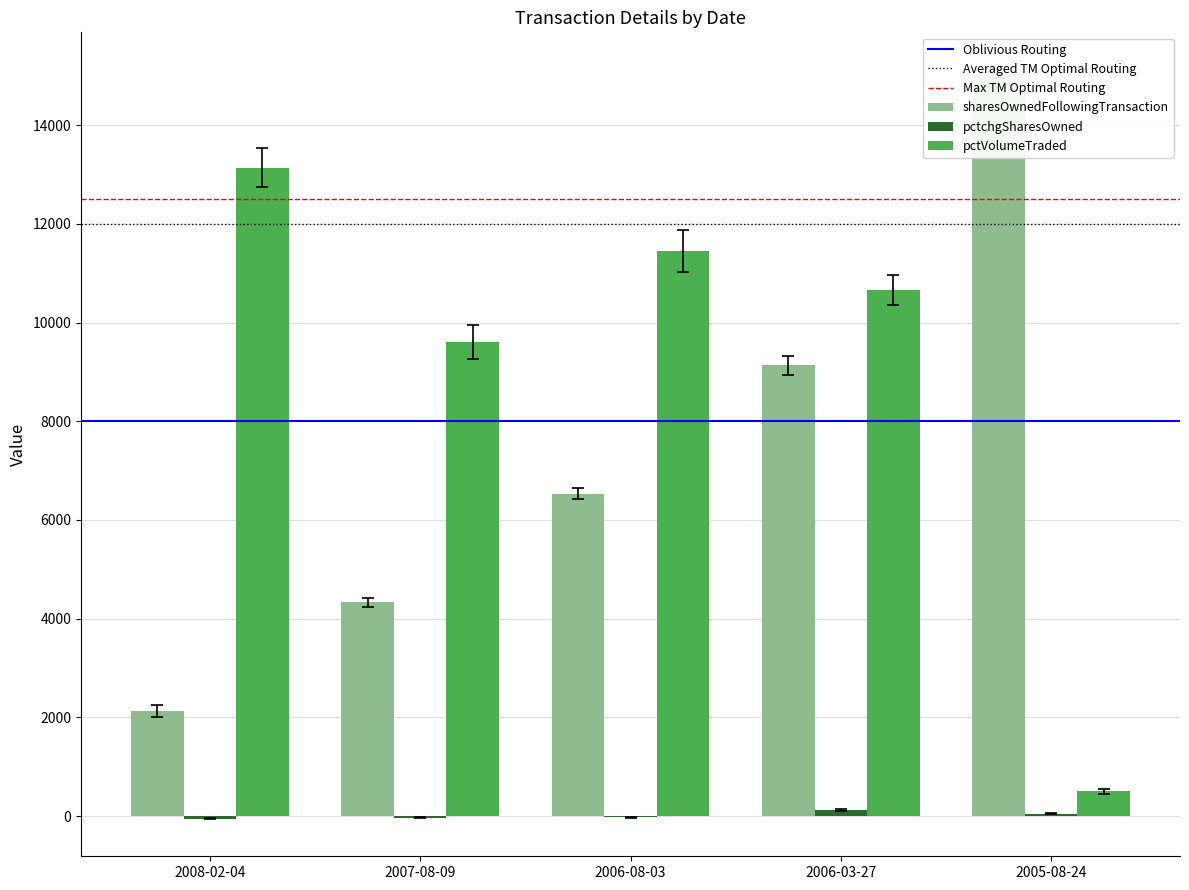

How many data points in pctchgSharesOwned are less than -27?

2